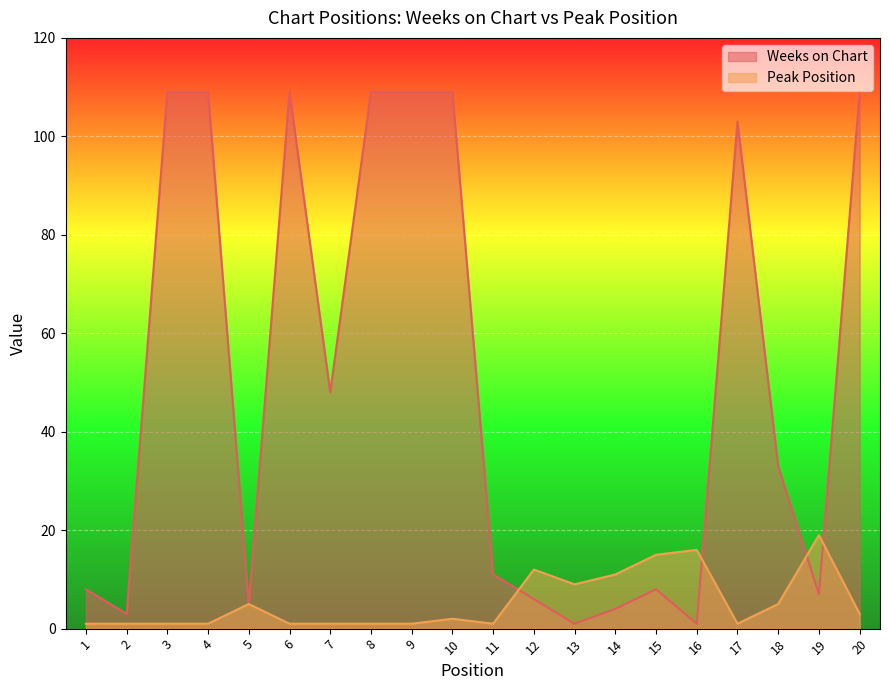

Which series has the largest total across all categories?

Weeks on Chart